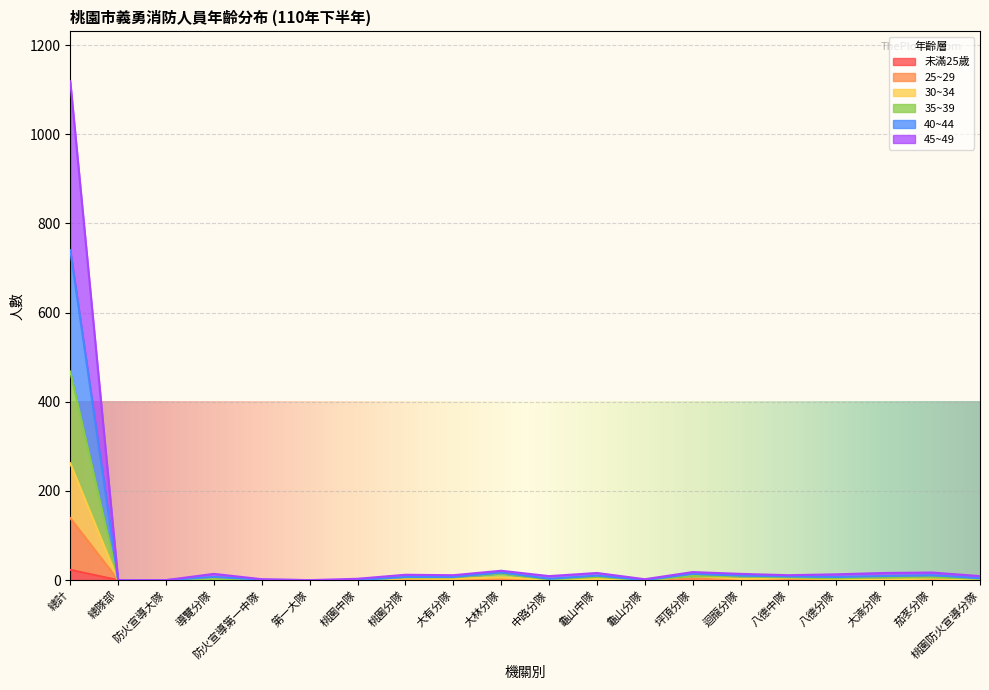

At which category is the sum across all series the highest?

總計